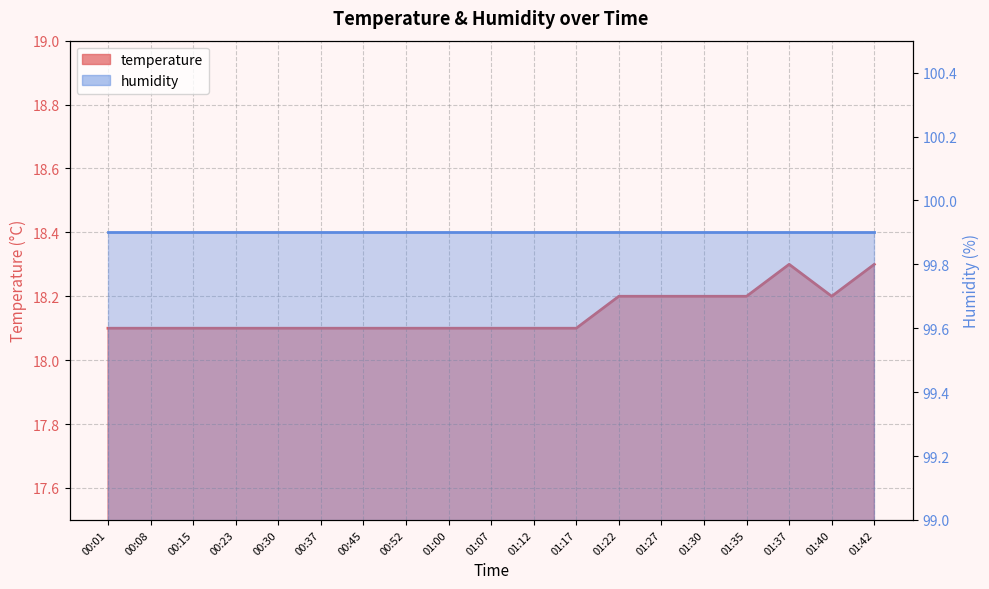

Which has a higher value, 00:30 or 01:00?

00:30